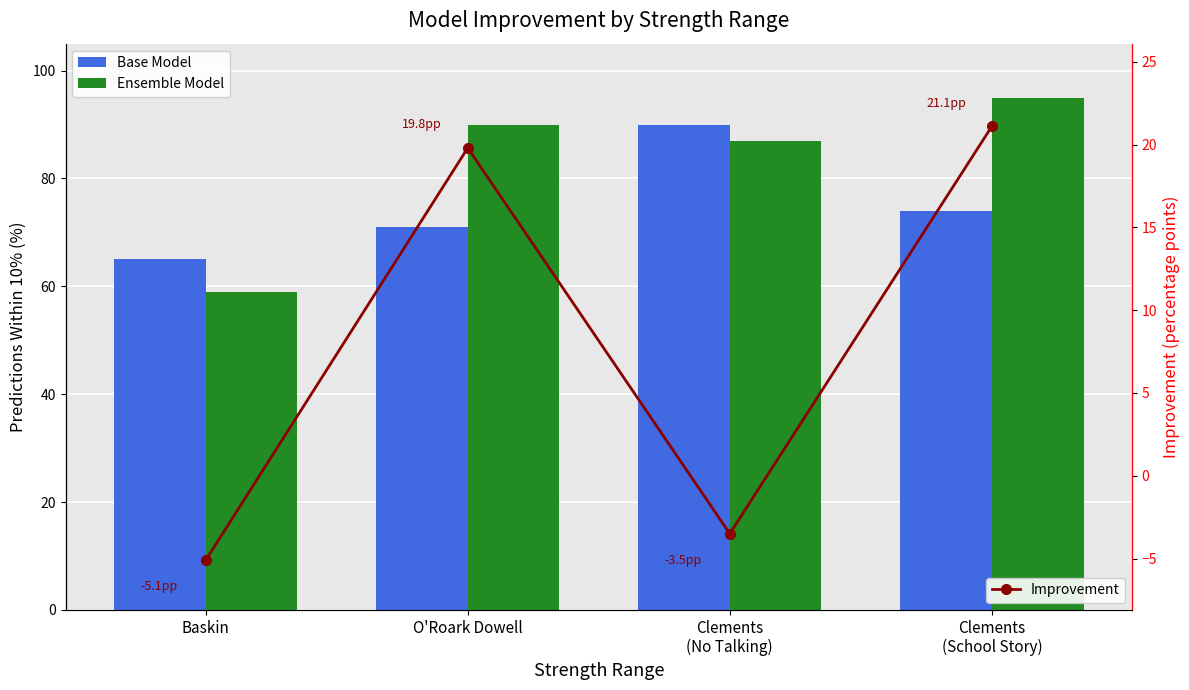

The value of Ensemble Model at O'Roark Dowell is 90.0. True or false?

True